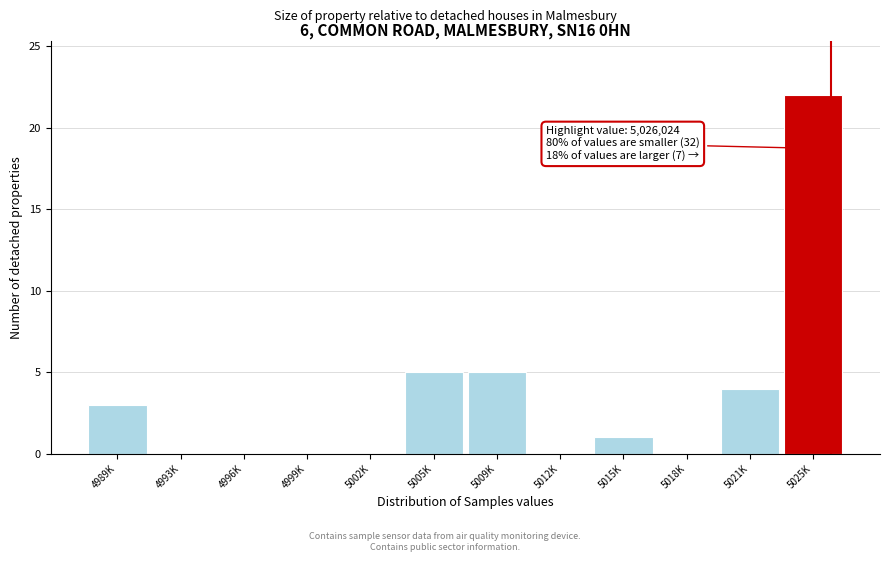

Reading left to right, list all the values displayed in this chart.

4989K=3	4993K=0	4996K=0	4999K=0	5002K=0	5005K=5	5009K=5	5012K=0	5015K=1	5018K=0	5021K=4	5025K=22